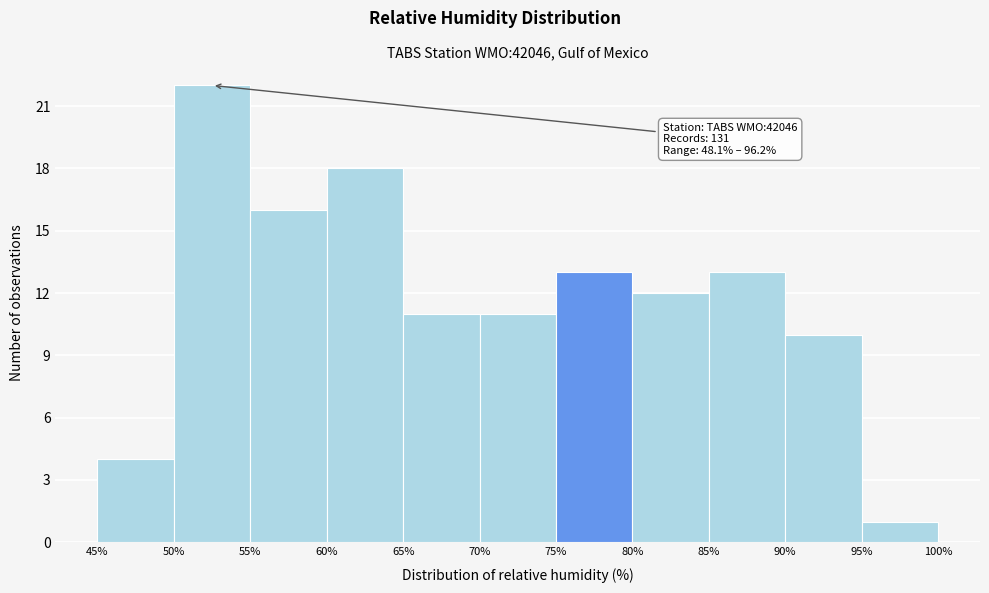

Over which range of the x-axis is the bar tallest?

50% to 55%